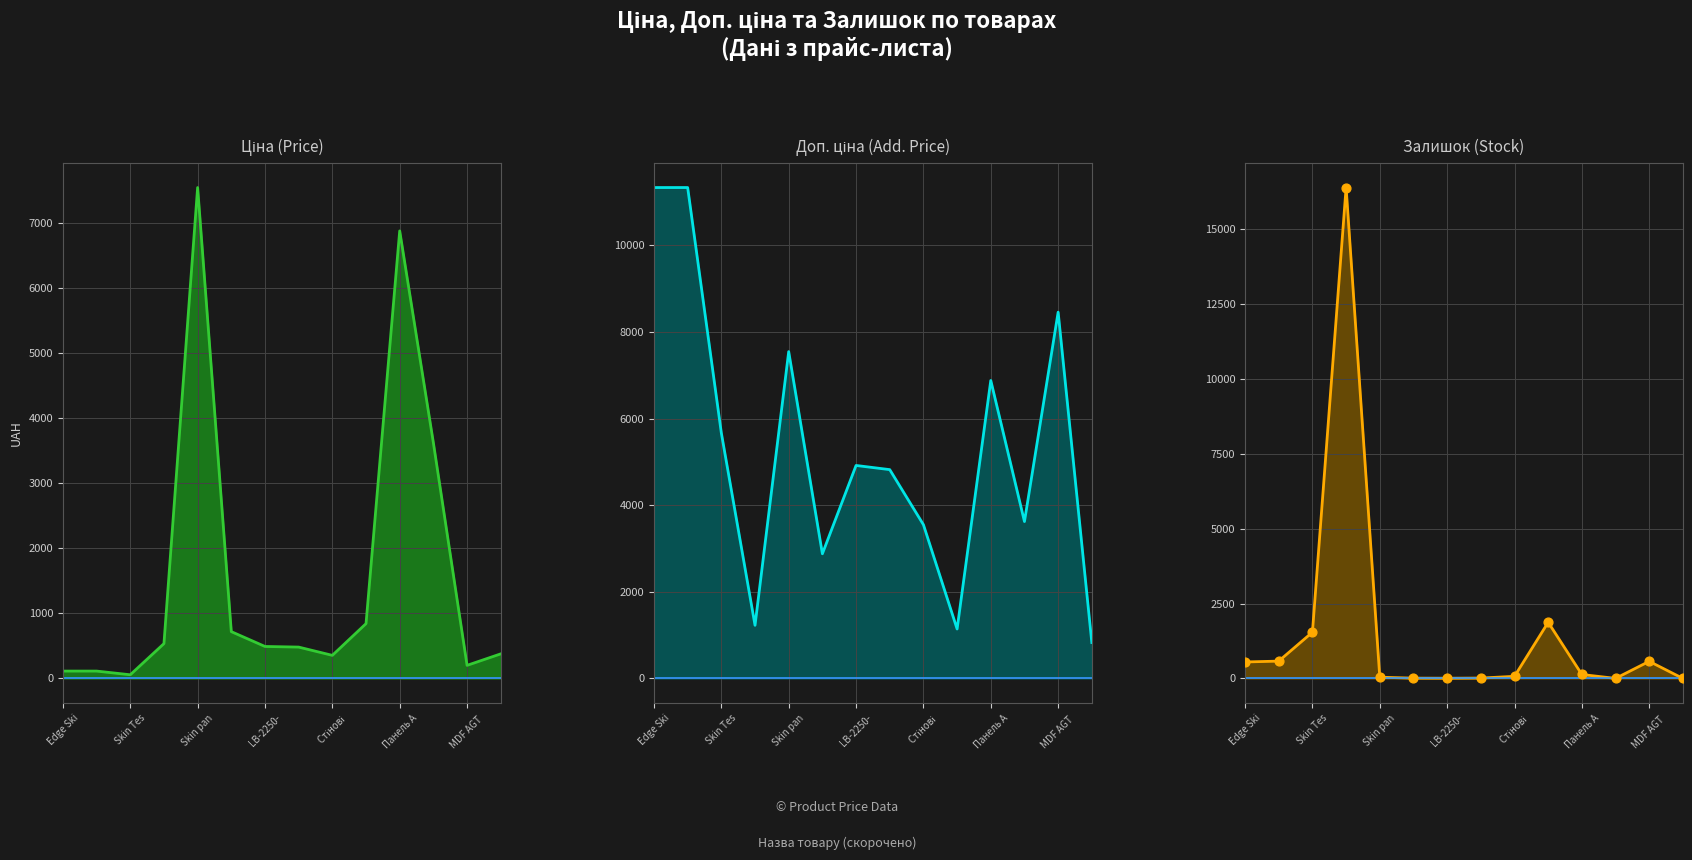

Which series contains the lowest Y value?

Залишок